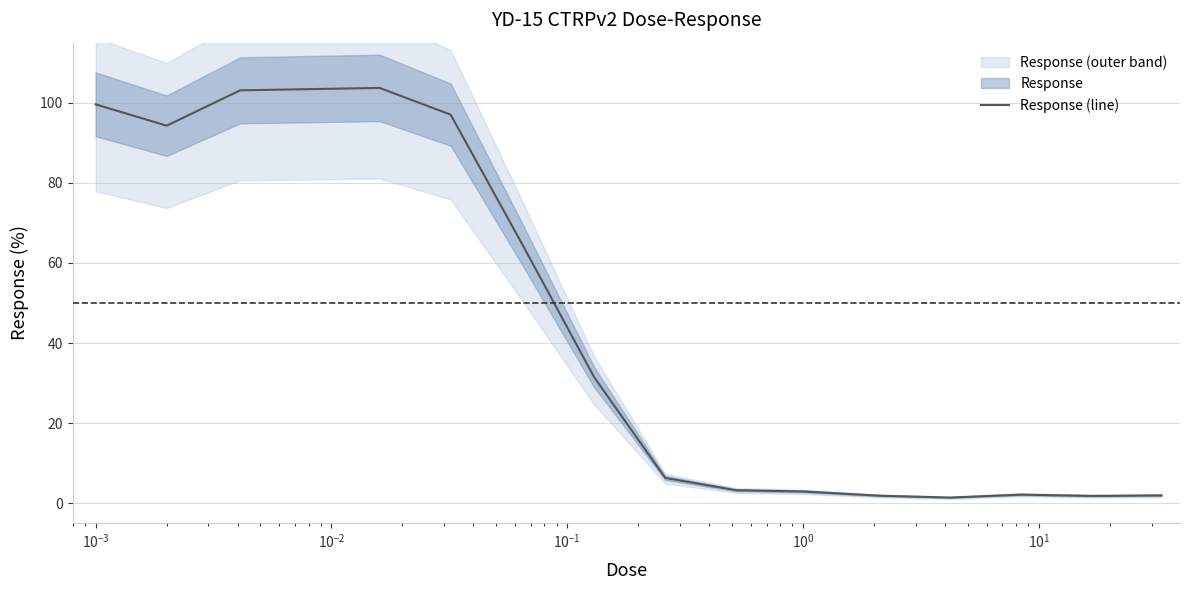

What is the average value?

41.0